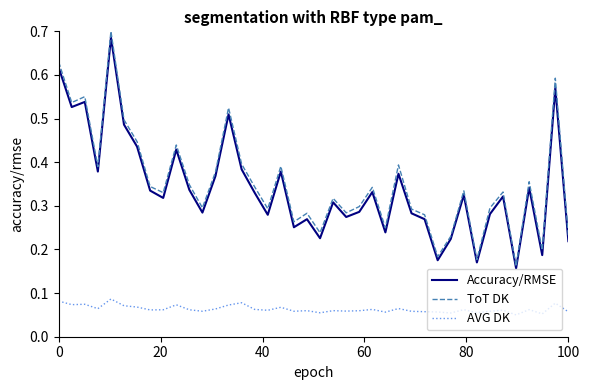

Which series has the widest spread of values?

ToT DK